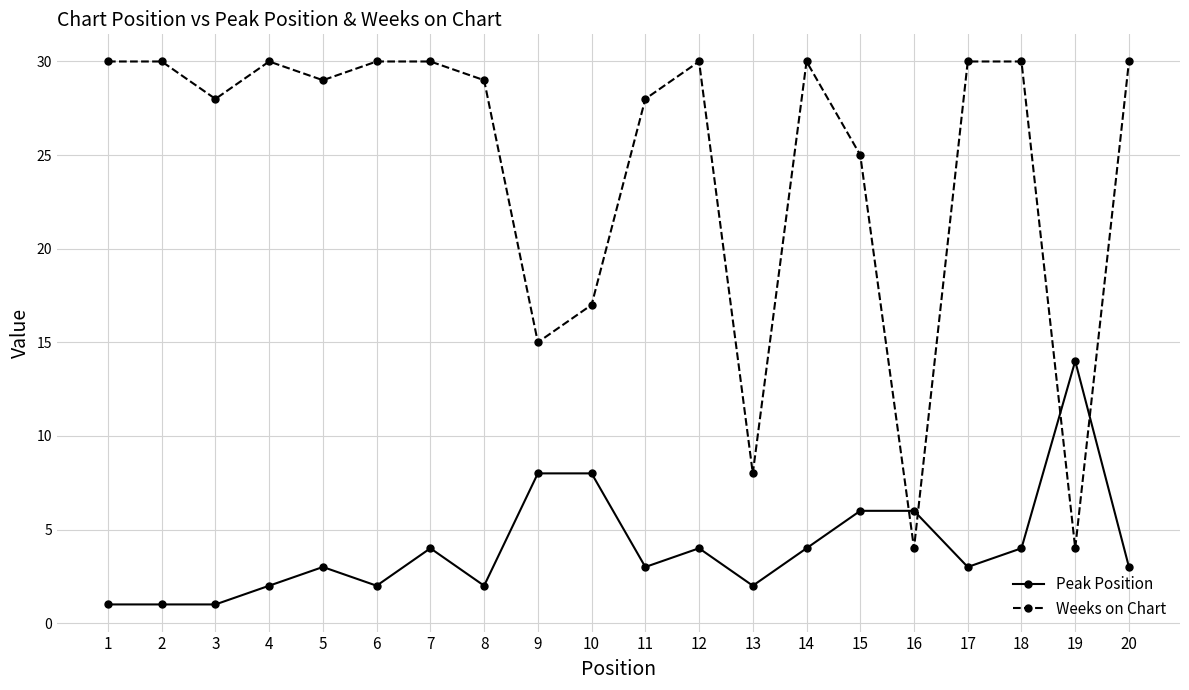

What is the value of the Peak Position point at the 5th from the left?

3